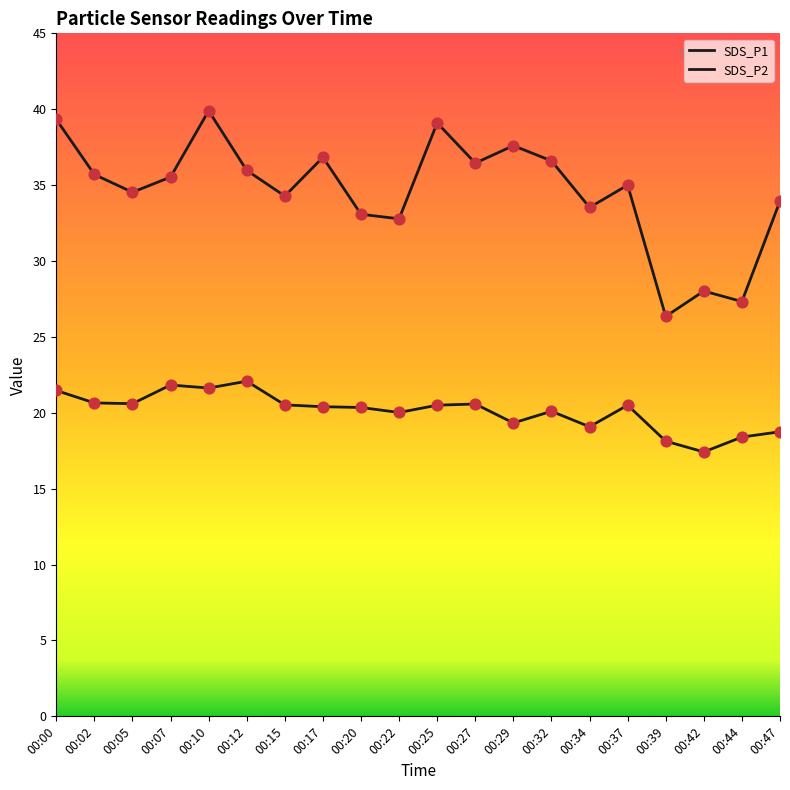

How many lines are shown in the chart?

2